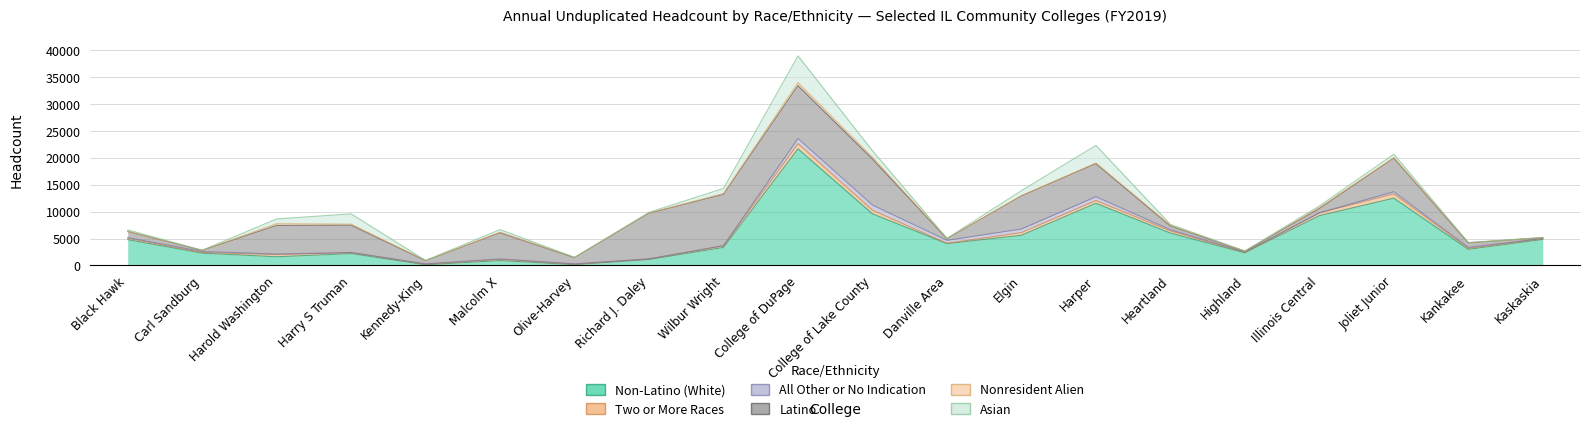

What is the value of the Non-Latino (White) point at the 4th from the left?

2209